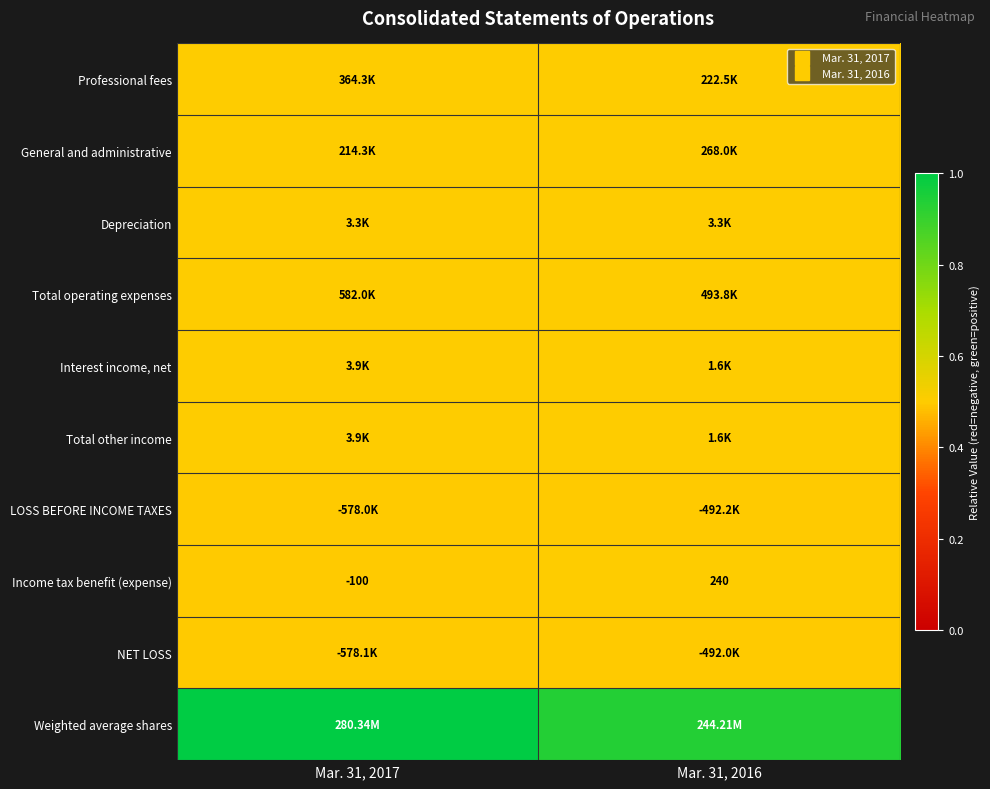

At which category is the sum across all series the highest?

Mar. 31, 2017